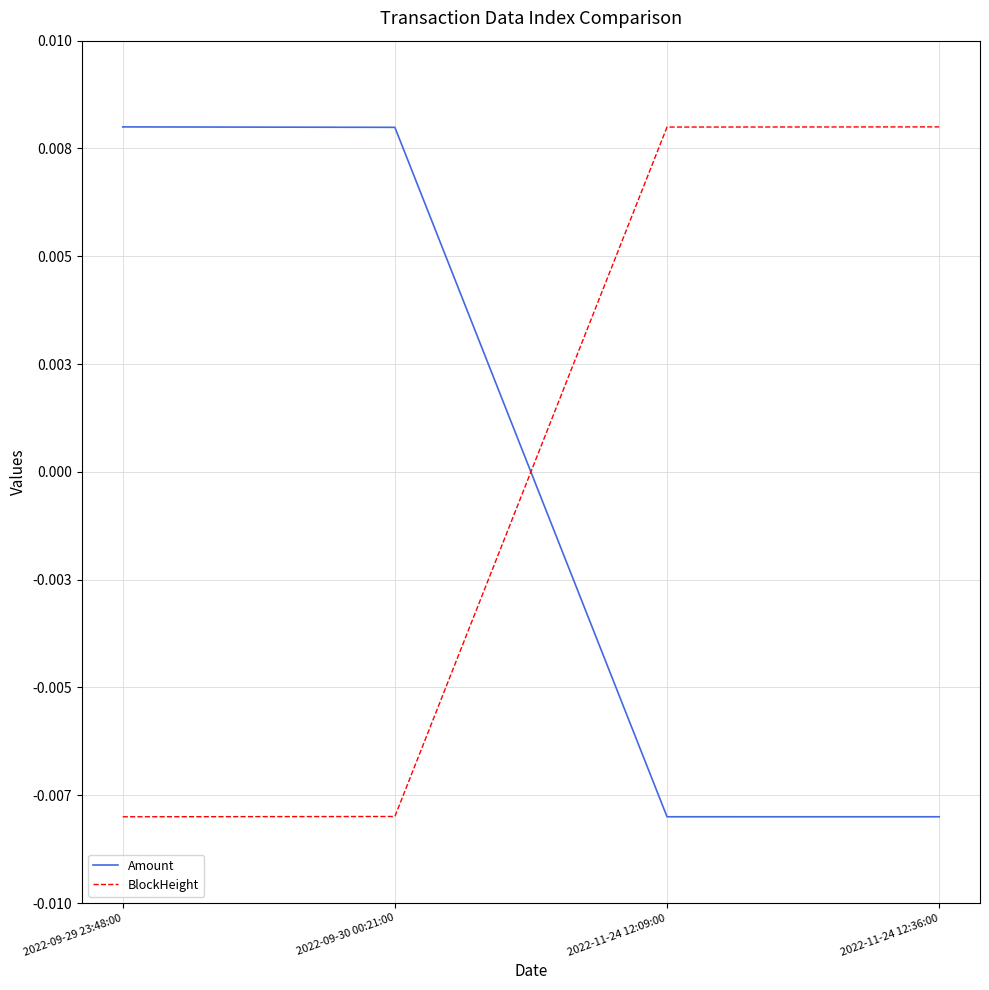

What are all the series names shown in the legend?

Amount, BlockHeight